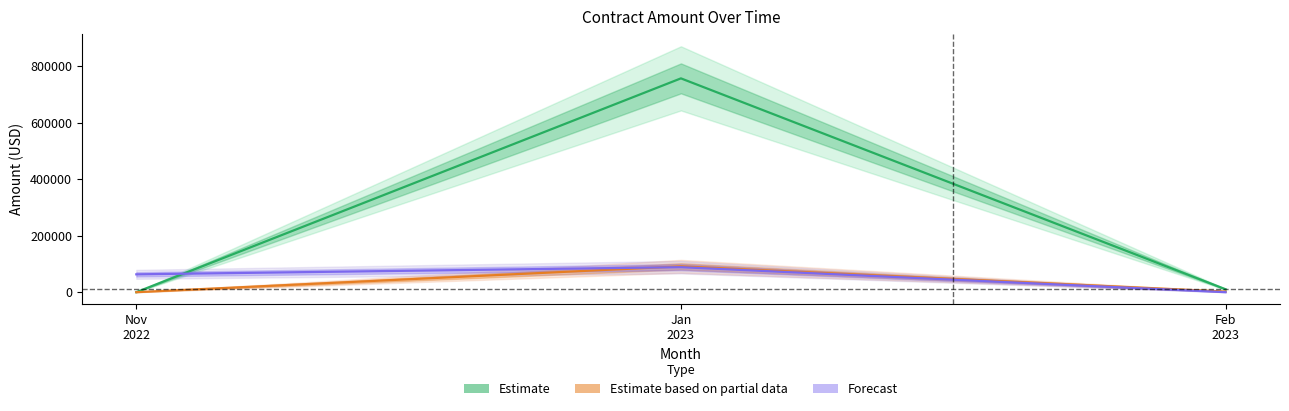

Between Feb
2023 and Jan
2023, which is larger?

Jan
2023